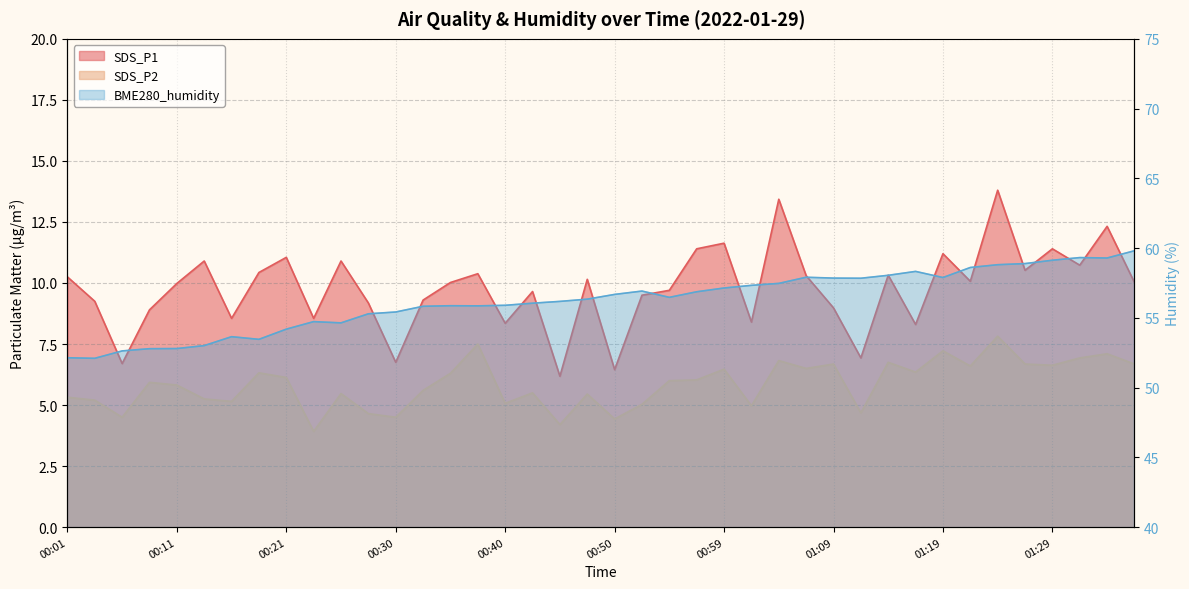

At which label does BME280_humidity first exceed 56?

00:42